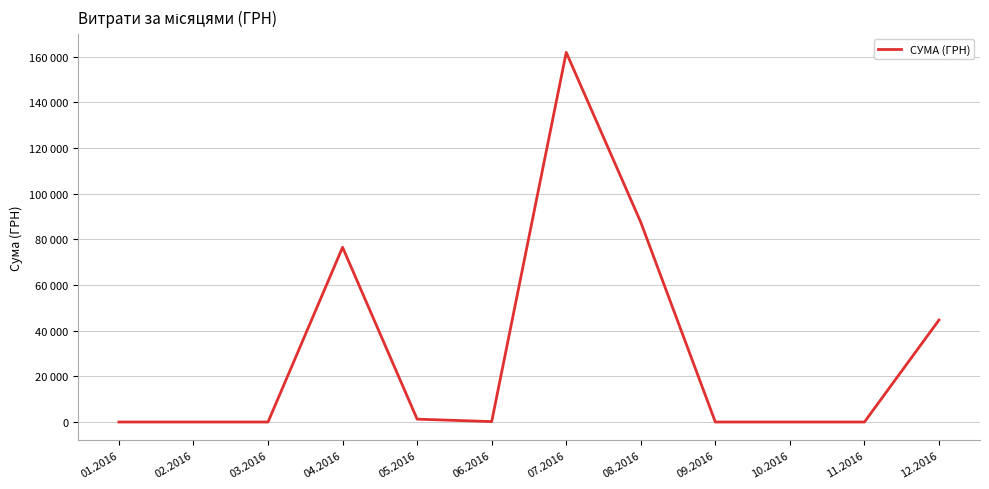

Approximately how many times larger is the value at 04.2016 compared to 07.2016?

0.5